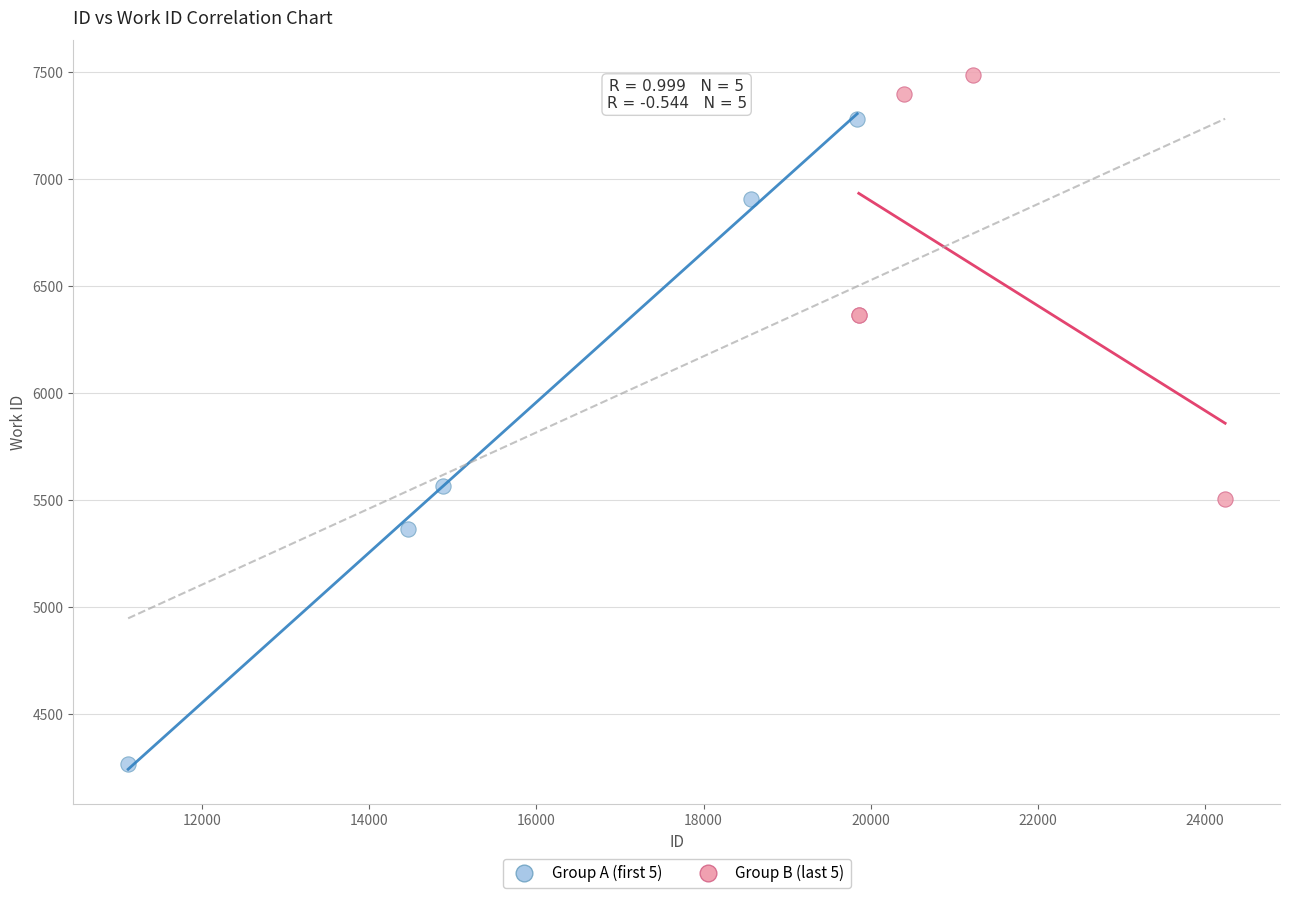

Which series reaches the minimum Y coordinate?

Group A (first 5)